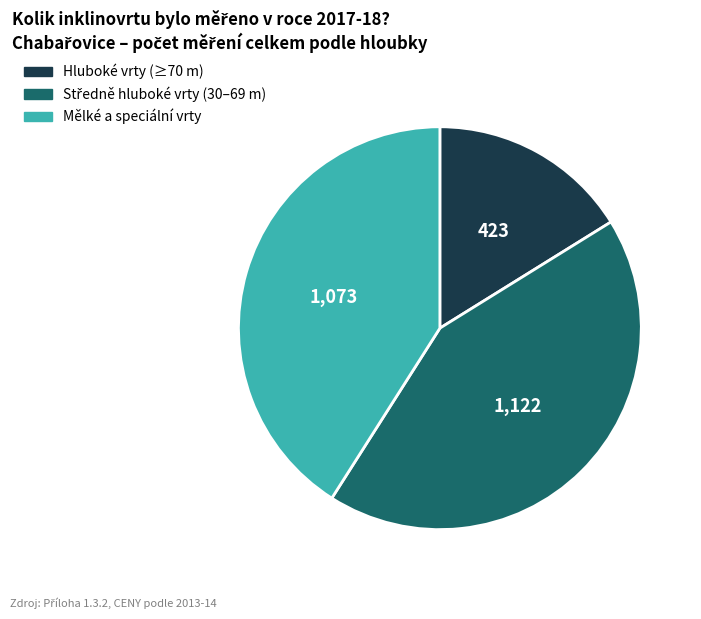

Is there a majority slice in this chart?

No